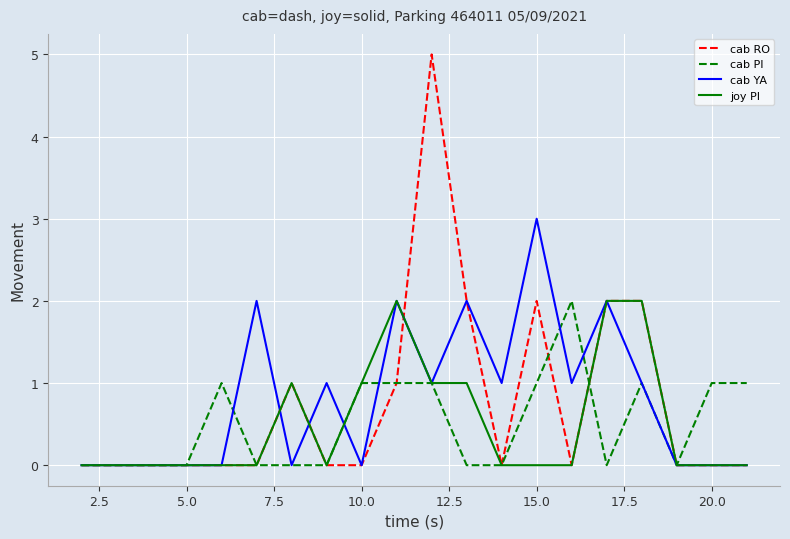

Which series has the widest spread of values?

cab RO